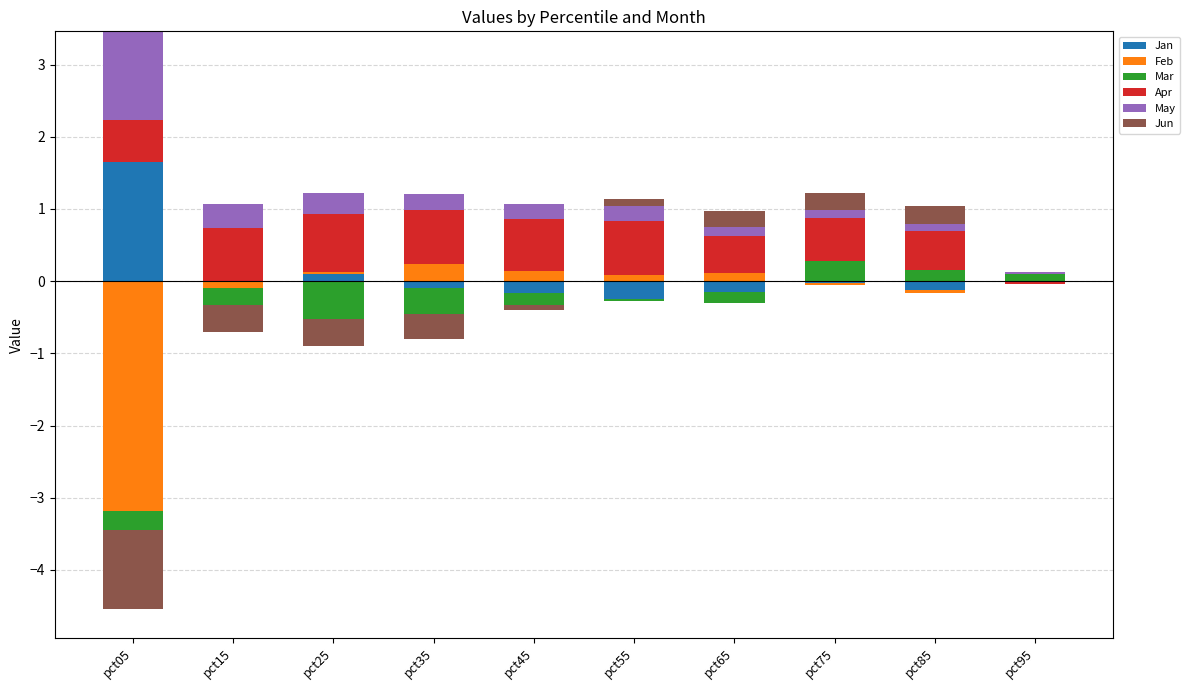

How many positive values does the Jun series have?

4